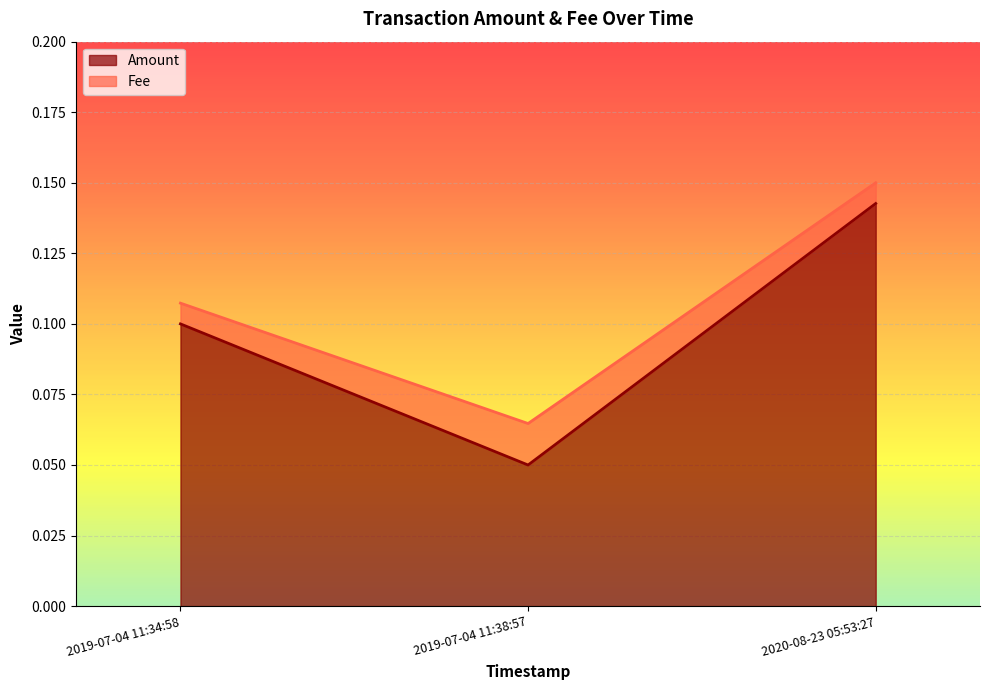

How many data points does each series have?

3